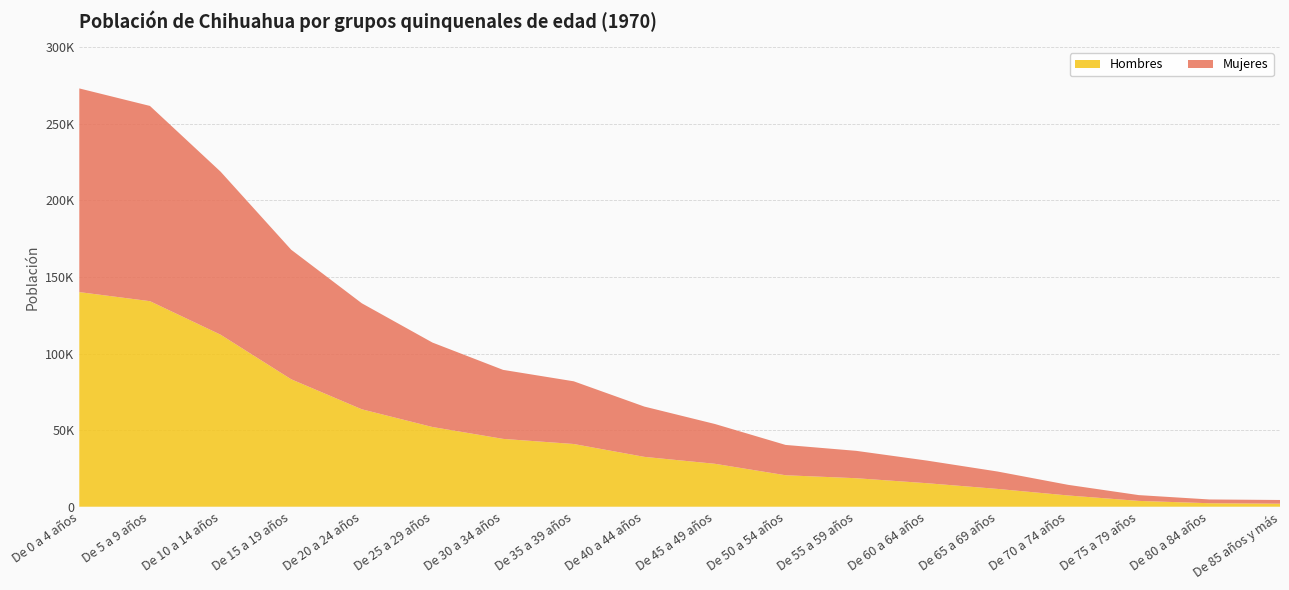

Reading left to right, list all the values displayed in this chart.

Hombres: De 0 a 4 años=140094	De 5 a 9 años=134171	De 10 a 14 años=112304	De 15 a 19 años=83189	De 20 a 24 años=63595	De 25 a 29 años=52028	De 30 a 34 años=44276	De 35 a 39 años=40938	De 40 a 44 años=32542	De 45 a 49 años=28017	De 50 a 54 años=20534	De 55 a 59 años=18601	De 60 a 64 años=15349	De 65 a 69 años=11620	De 70 a 74 años=7340	De 75 a 79 años=3793	De 80 a 84 años=2271	De 85 años y más=1987
Mujeres: De 0 a 4 años=132952	De 5 a 9 años=127451	De 10 a 14 años=106426	De 15 a 19 años=84563	De 20 a 24 años=69197	De 25 a 29 años=55129	De 30 a 34 años=45054	De 35 a 39 años=40932	De 40 a 44 años=32822	De 45 a 49 años=25968	De 50 a 54 años=19798	De 55 a 59 años=17868	De 60 a 64 años=14769	De 65 a 69 años=11358	De 70 a 74 años=6938	De 75 a 79 años=3781	De 80 a 84 años=2462	De 85 años y más=2408